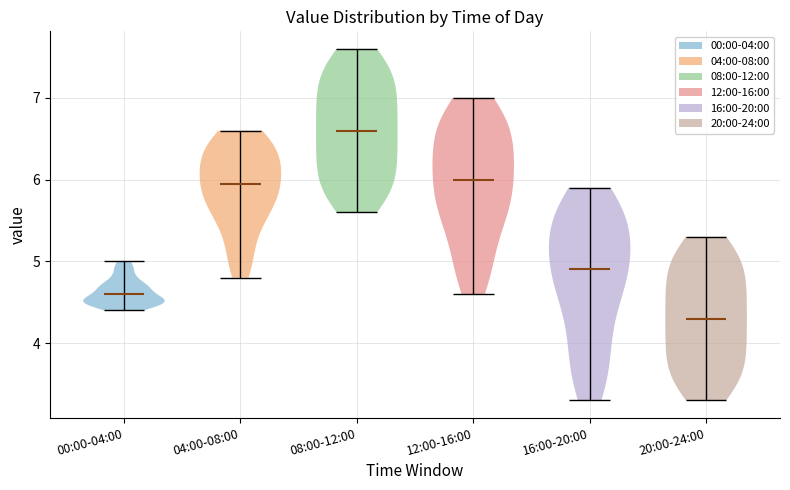

Reading left to right, read every violin against the y-axis: where its median line is, and the lowest and highest points it reaches. The values are not printed on the chart, so give them approximately, as read against the axis.

00:00-04:00: median line 4.6, lowest point 4.4, highest point 5.0
04:00-08:00: median line 6.0, lowest point 4.8, highest point 6.6
08:00-12:00: median line 6.6, lowest point 5.6, highest point 7.6
12:00-16:00: median line 6.0, lowest point 4.6, highest point 7.0
16:00-20:00: median line 4.9, lowest point 3.3, highest point 5.9
20:00-24:00: median line 4.3, lowest point 3.3, highest point 5.3